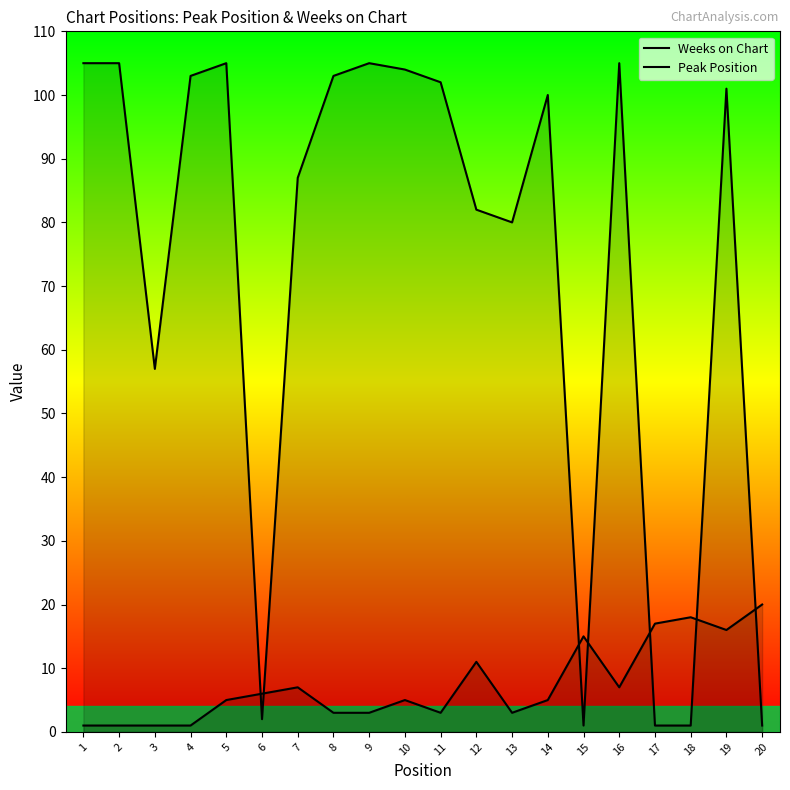

Rank the categories by Weeks on Chart value from highest to lowest.

1, 2, 5, 9, 16, 10, 4, 8, 11, 19, 14, 7, 12, 13, 3, 6, 15, 17, 18, 20